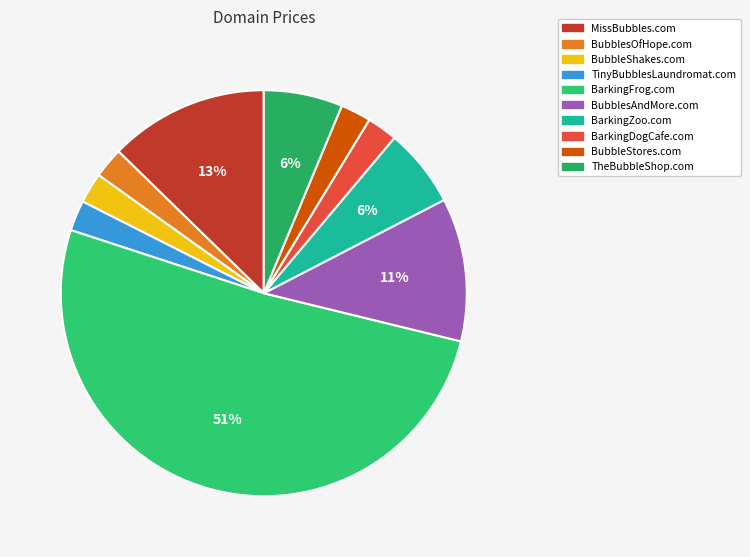

How many slices are in this pie chart?

10